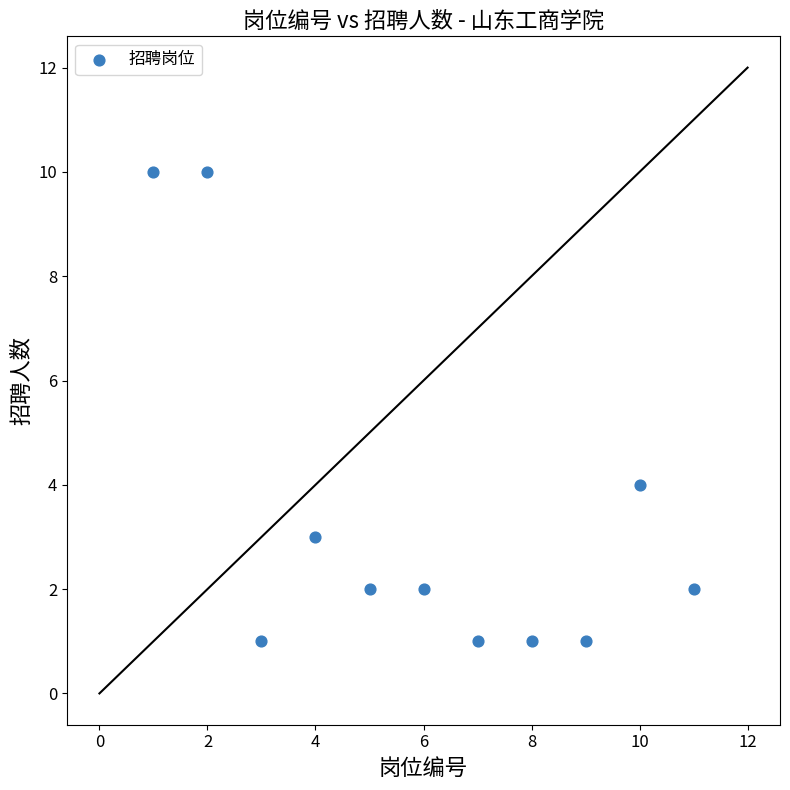

What Y value in the scatter plot is closest to 5?

4